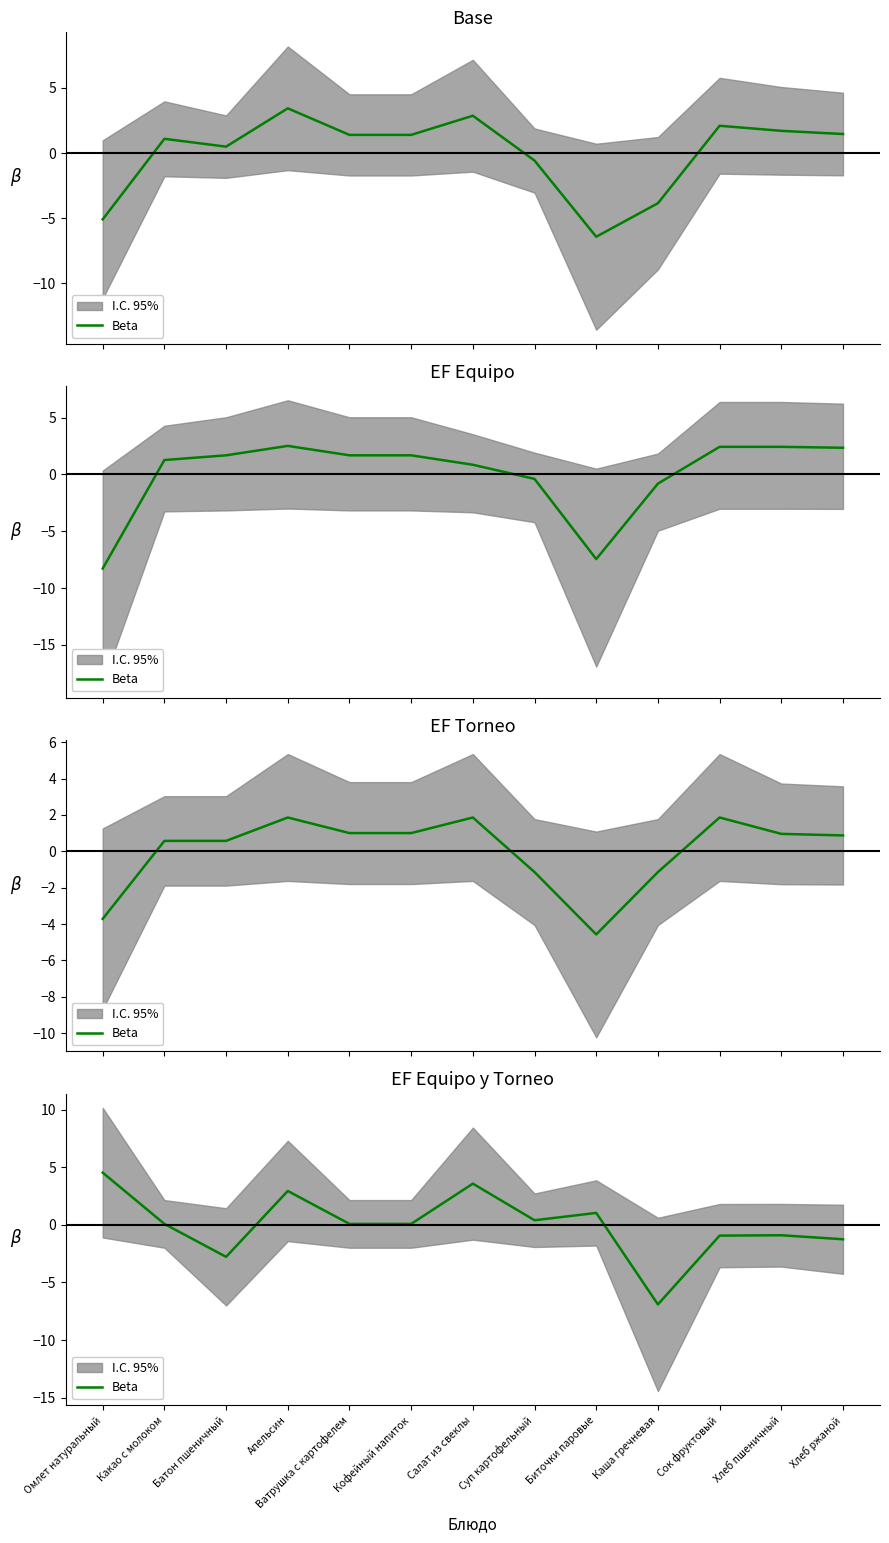

What is the value of the 1st point from the left?

4.5